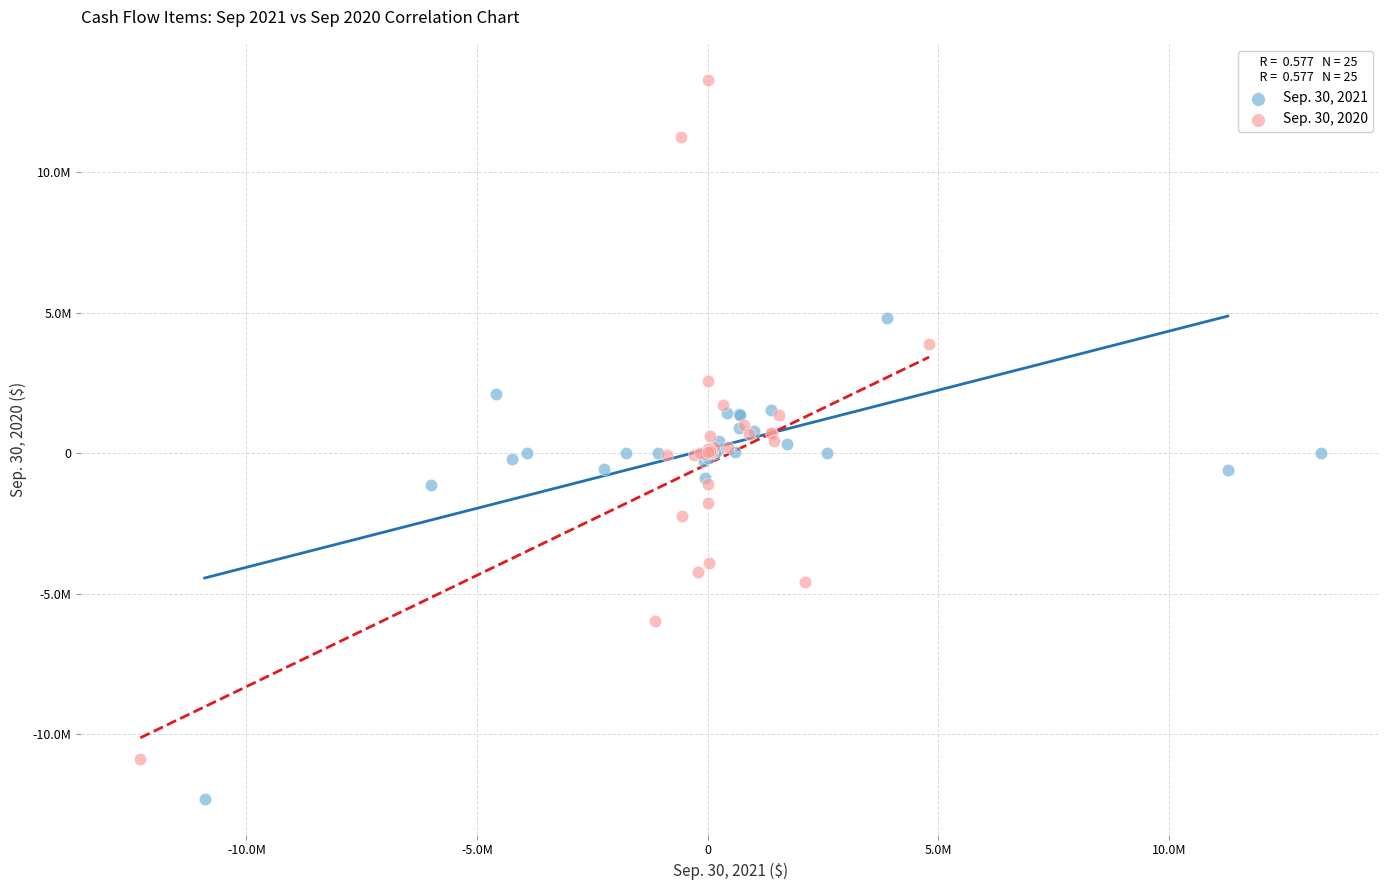

What are all the series names shown in the legend?

Sep. 30, 2021, Sep. 30, 2020